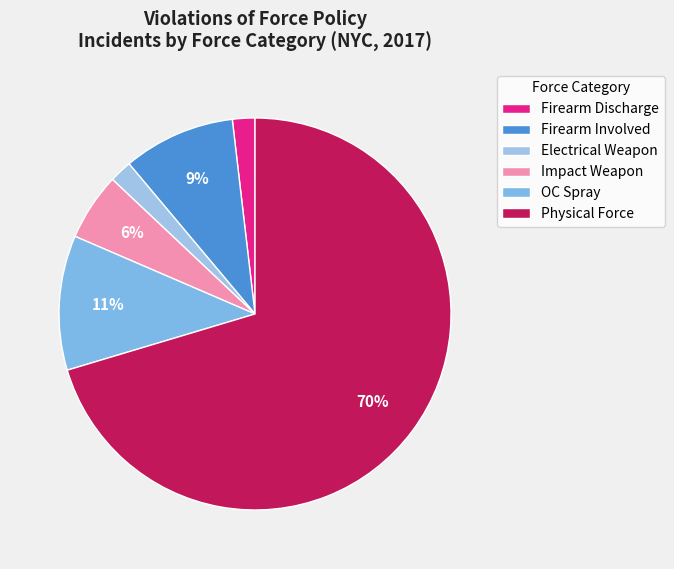

What percentage is the Firearm Involved slice, to the nearest percent?

9%